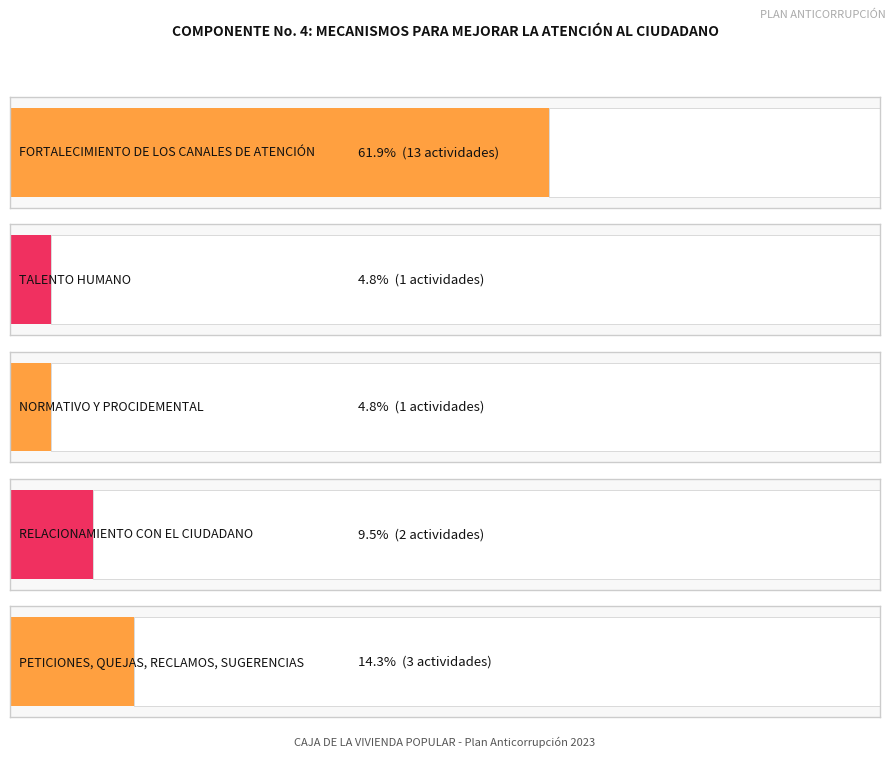

Which label corresponds to the largest value in the chart?

FORTALECIMIENTO DE LOS
CANALES DE ATENCIÓN